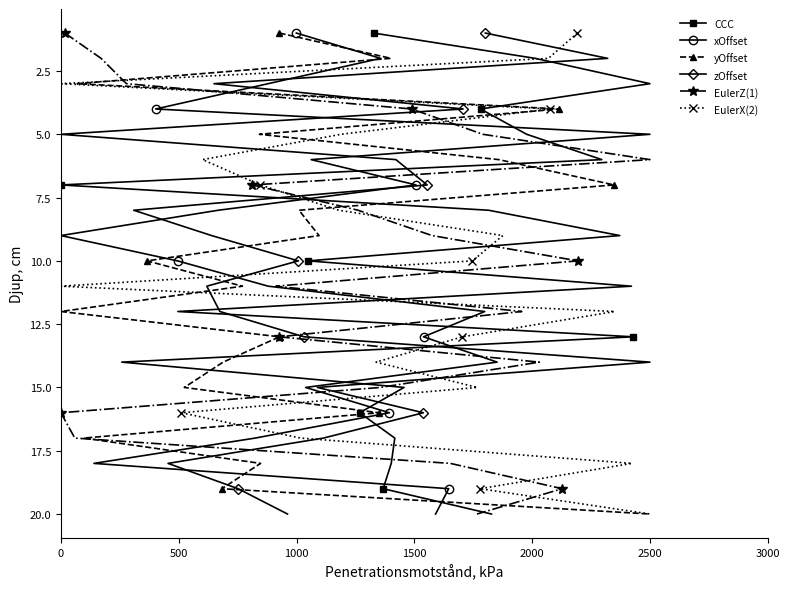

At which label does yOffset first exceed 11?

0